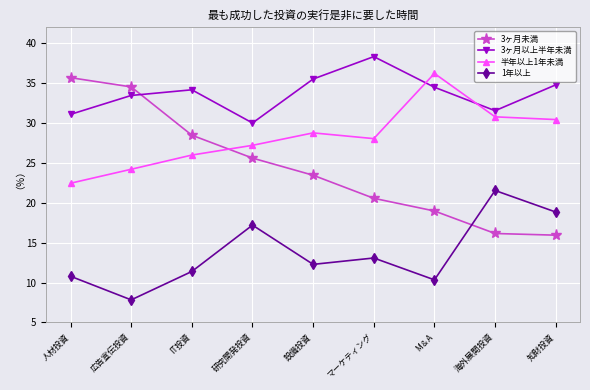

What is the difference between the maximum and minimum values in the 3ヶ月未満 series?

19.7